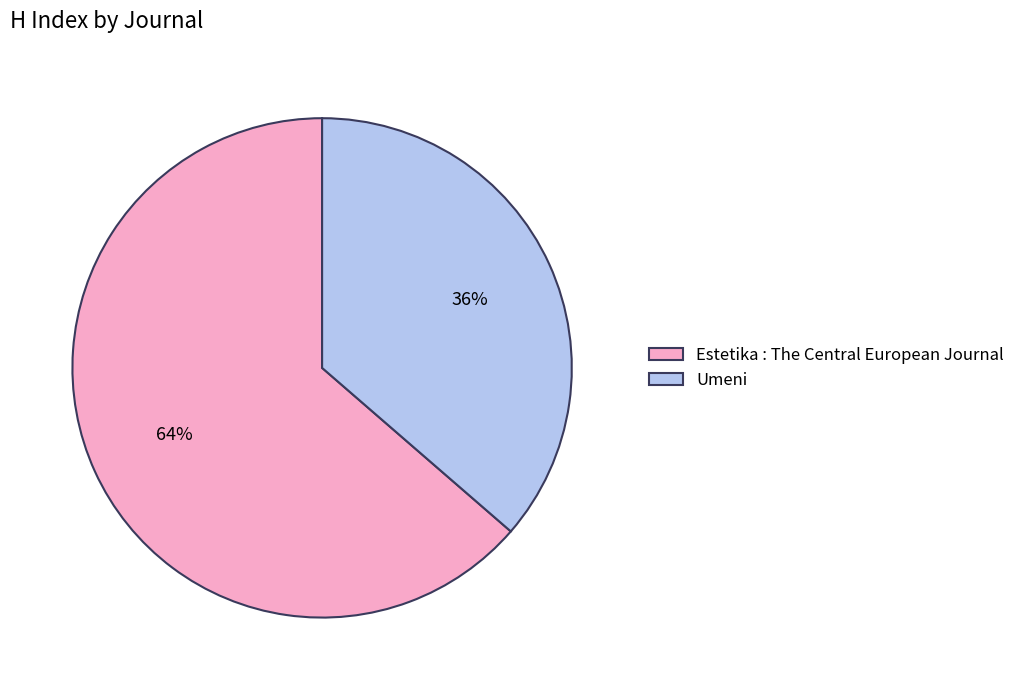

To the nearest percent, what percentage of the pie is Umeni?

36%